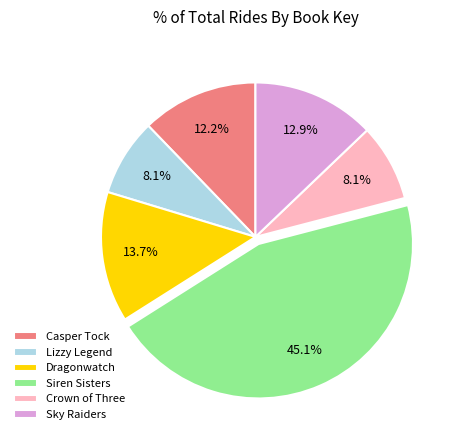

To the nearest percent, what is the average slice percentage?

17%